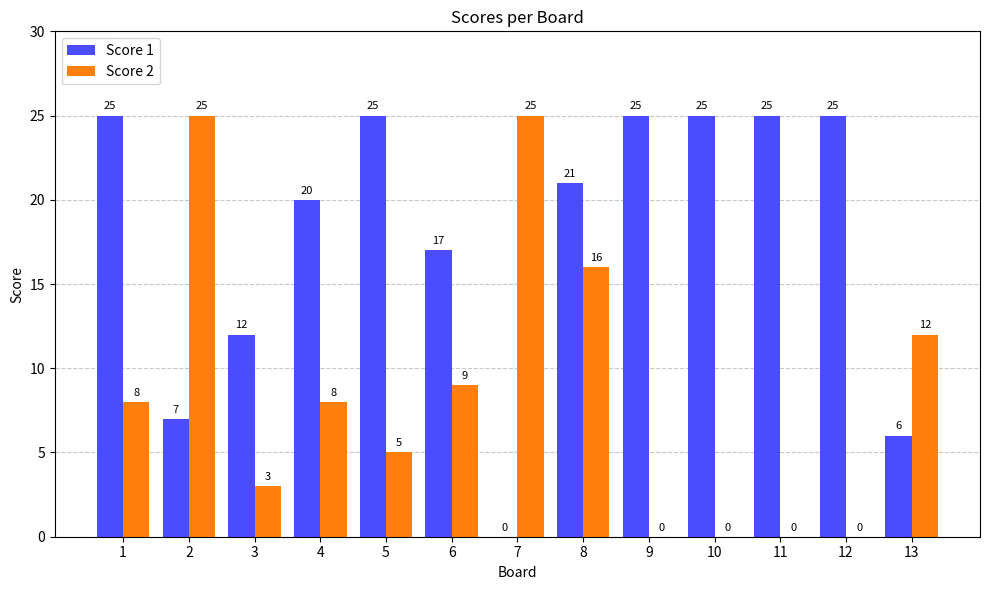

At which category is the sum across all series the highest?

8